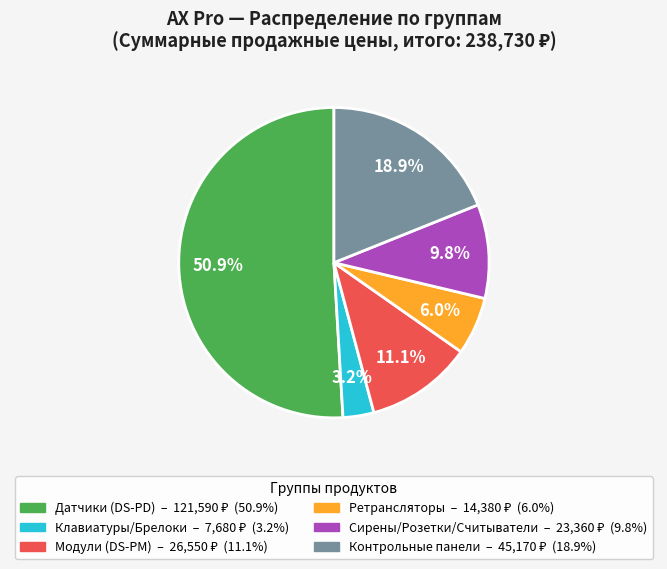

Count the number of slices in the pie.

6